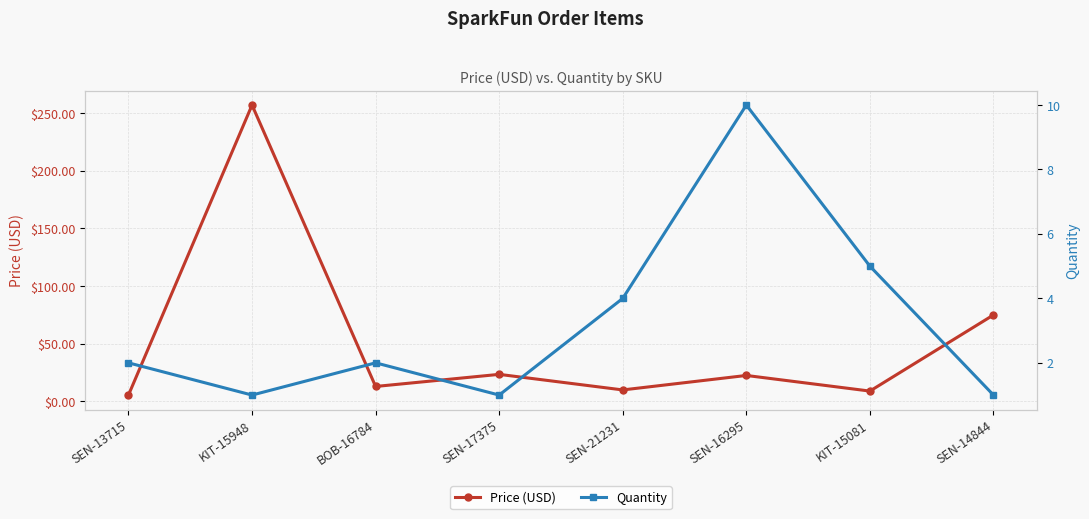

What is the minimum value for Quantity?

1.0